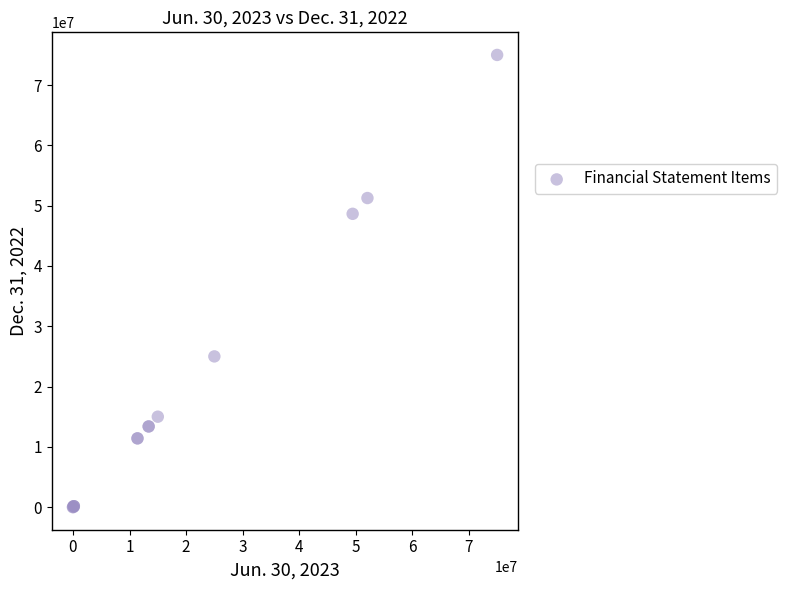

What Y value in the scatter plot is closest to 37500500?

48647383